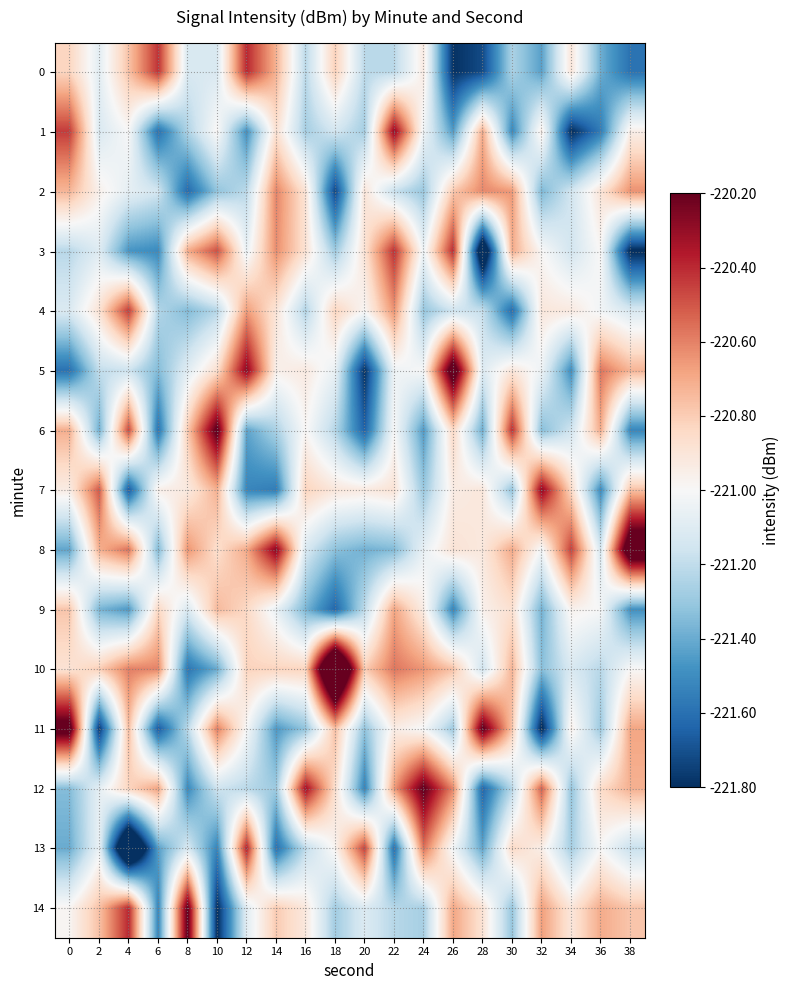

Reading left to right, transcribe all the data shown in this chart.

0: 0=-220.8	2=-221.1	4=-220.8	6=-220.4	8=-221.1	10=-221.1	12=-220.4	14=-220.7	16=-221.2	18=-220.8	20=-221.2	22=-221.2	24=-220.9	26=-221.8	28=-221.7	30=-221.3	32=-221.4	34=-220.9	36=-221.4	38=-221.6
1: 0=-220.4	2=-221.1	4=-221.0	6=-221.6	8=-221.2	10=-221.0	12=-221.5	14=-220.9	16=-221.3	18=-221.1	20=-221.3	22=-220.3	24=-221.0	26=-221.5	28=-220.7	30=-221.5	32=-220.9	34=-221.8	36=-221.6	38=-220.9
2: 0=-220.7	2=-221.0	4=-221.1	6=-221.1	8=-221.6	10=-221.3	12=-221.2	14=-220.6	16=-220.9	18=-221.7	20=-220.9	22=-221.2	24=-221.3	26=-220.8	28=-220.6	30=-220.7	32=-221.4	34=-221.2	36=-220.9	38=-220.6
3: 0=-221.2	2=-221.1	4=-221.5	6=-221.5	8=-220.7	10=-220.5	12=-221.1	14=-220.6	16=-220.9	18=-221.3	20=-220.9	22=-220.4	24=-221.0	26=-220.4	28=-222.1	30=-220.7	32=-221.0	34=-221.1	36=-221.0	38=-221.8
4: 0=-221.1	2=-220.9	4=-220.4	6=-221.2	8=-221.4	10=-221.2	12=-220.7	14=-220.9	16=-221.2	18=-220.8	20=-221.0	22=-220.6	24=-221.3	26=-221.2	28=-221.2	30=-221.6	32=-220.9	34=-220.9	36=-221.0	38=-221.1
5: 0=-221.6	2=-221.2	4=-221.2	6=-221.3	8=-221.1	10=-220.9	12=-220.3	14=-221.0	16=-220.9	18=-221.1	20=-221.8	22=-221.0	24=-221.0	26=-220.0	28=-221.1	30=-220.9	32=-221.0	34=-221.5	36=-220.6	38=-220.7
6: 0=-220.7	2=-221.4	4=-220.5	6=-221.6	8=-220.8	10=-220.2	12=-221.4	14=-221.3	16=-221.0	18=-221.2	20=-221.6	22=-221.0	24=-221.5	26=-220.8	28=-221.4	30=-220.4	32=-221.3	34=-221.2	36=-220.7	38=-221.5
7: 0=-220.9	2=-220.5	4=-221.7	6=-221.0	8=-220.9	10=-220.7	12=-221.5	14=-221.6	16=-220.8	18=-220.9	20=-220.9	22=-220.9	24=-221.3	26=-220.9	28=-220.9	30=-221.3	32=-220.3	34=-220.8	36=-221.5	38=-220.8
8: 0=-221.4	2=-220.7	4=-220.6	6=-221.4	8=-220.6	10=-220.9	12=-220.7	14=-220.3	16=-221.1	18=-221.3	20=-221.4	22=-221.4	24=-221.1	26=-220.9	28=-220.9	30=-220.7	32=-221.0	34=-220.4	36=-221.1	38=-219.9
9: 0=-220.8	2=-221.4	4=-221.5	6=-220.8	8=-221.1	10=-220.7	12=-220.8	14=-221.1	16=-221.4	18=-221.6	20=-221.2	22=-220.7	24=-220.9	26=-221.5	28=-221.0	30=-220.9	32=-221.4	34=-221.0	36=-221.0	38=-221.5
10: 0=-220.9	2=-220.8	4=-220.6	6=-220.6	8=-221.6	10=-221.4	12=-220.8	14=-220.8	16=-220.8	18=-219.5	20=-220.8	22=-220.6	24=-220.6	26=-220.8	28=-221.2	30=-220.7	32=-221.3	34=-221.1	36=-221.2	38=-221.0
11: 0=-220.1	2=-221.8	4=-220.8	6=-221.7	8=-221.2	10=-220.6	12=-221.0	14=-221.5	16=-221.3	18=-220.8	20=-221.3	22=-220.9	24=-221.0	26=-221.3	28=-220.2	30=-220.8	32=-221.8	34=-221.0	36=-221.3	38=-220.7
12: 0=-221.3	2=-221.1	4=-220.8	6=-220.7	8=-221.5	10=-221.2	12=-221.2	14=-221.3	16=-220.3	18=-220.9	20=-221.5	22=-220.7	24=-220.2	26=-220.6	28=-221.6	30=-221.2	32=-220.5	34=-221.3	36=-220.9	38=-220.7
13: 0=-221.4	2=-221.1	4=-222.3	6=-221.4	8=-221.1	10=-221.5	12=-220.4	14=-221.6	16=-221.2	18=-221.0	20=-220.5	22=-221.6	24=-220.6	26=-221.0	28=-221.4	30=-220.8	32=-220.9	34=-221.3	36=-221.0	38=-221.2
14: 0=-221.0	2=-220.8	4=-220.4	6=-221.5	8=-220.2	10=-221.8	12=-221.1	14=-220.8	16=-220.9	18=-221.3	20=-221.1	22=-221.2	24=-221.3	26=-220.7	28=-220.9	30=-221.3	32=-220.7	34=-220.9	36=-220.7	38=-220.8